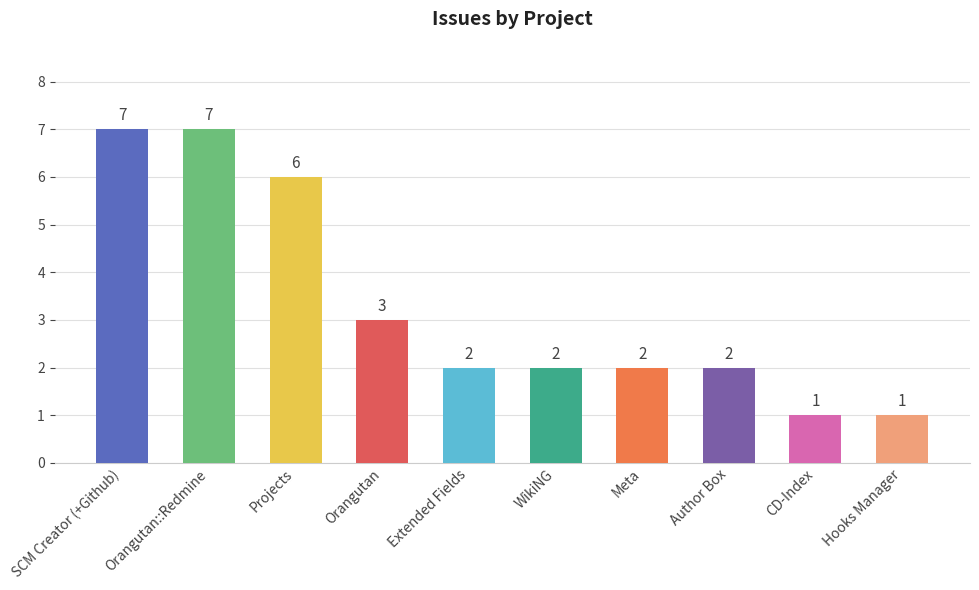

What is the label of the 7th bar from the right?

Orangutan